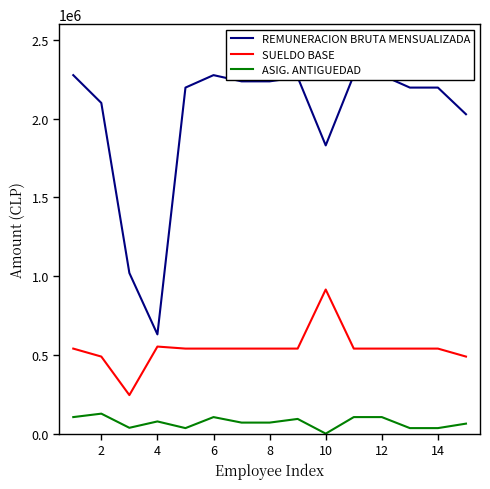

What is the highest value of the SUELDO BASE series?

915082